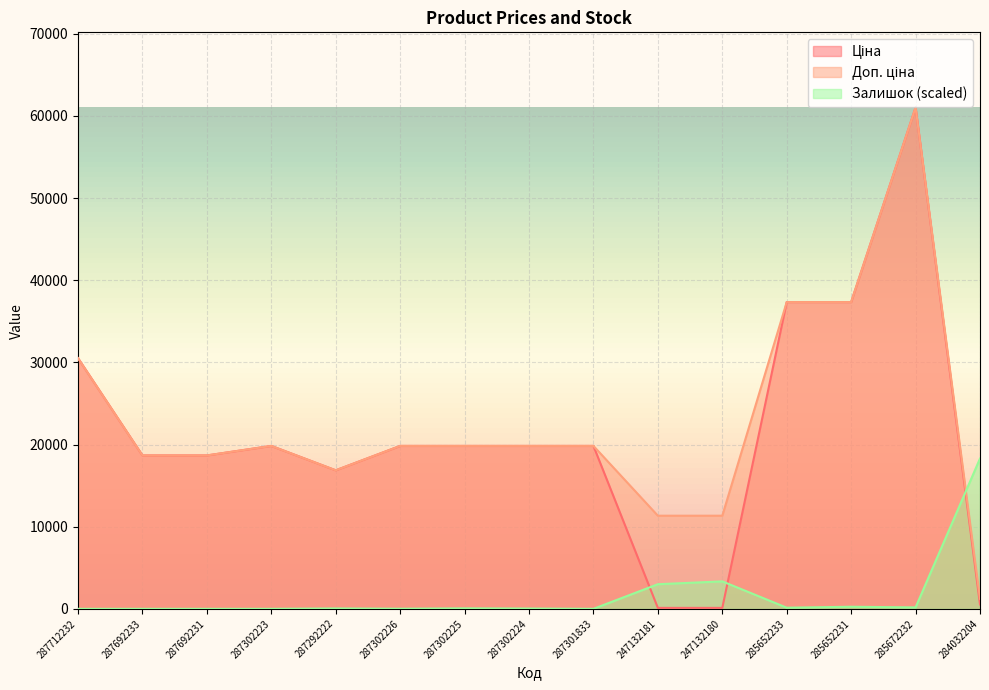

Reading right to left, transcribe all the data shown in this chart.

Ціна: 535.4	61024.7	37343.0	37343.0	113.3	113.3	19831.1	19831.1	19831.1	19831.1	16863.2	19831.1	18671.5	18671.5	30512.3
Доп. ціна: 1227.2	61024.7	37343.0	37343.0	11334.0	11334.0	19831.1	19831.1	19831.1	19831.1	16863.2	19831.1	18671.5	18671.5	30512.3
Залишок: 18295.9	172.8	253.5	138.3	3341.2	2995.5	0.0	34.6	57.6	11.5	46.1	0.0	0.0	0.0	0.0